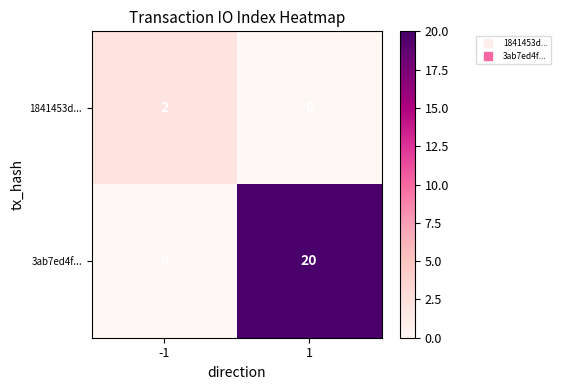

What is the sum of all 3ab7ed4f... values?

20